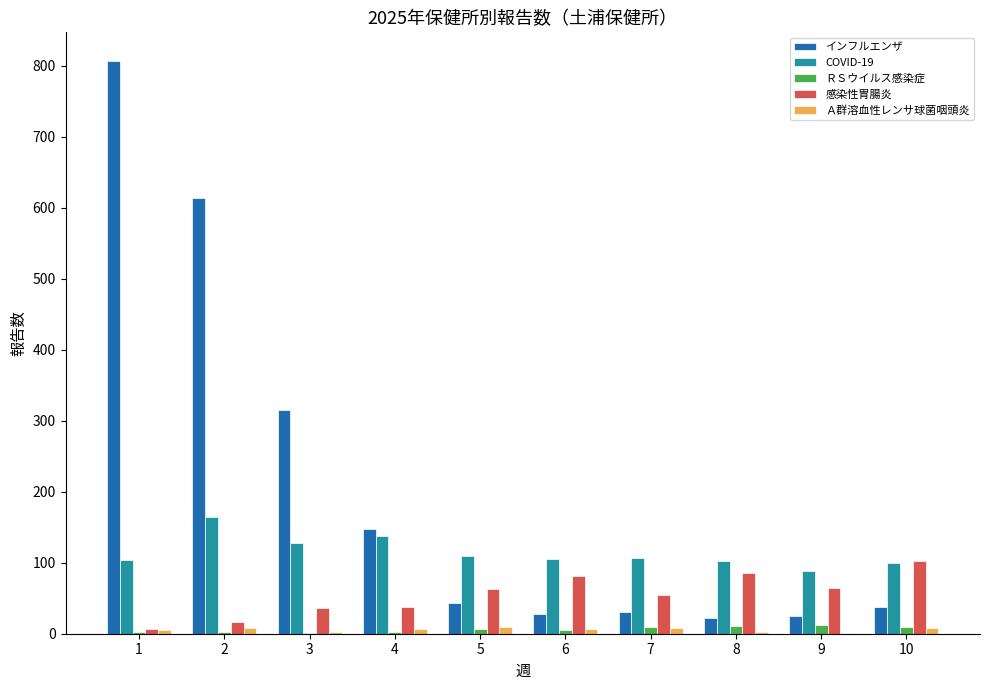

Is the value of ＲＳウイルス感染症 at 4 greater than the value of インフルエンザ at 10?

No